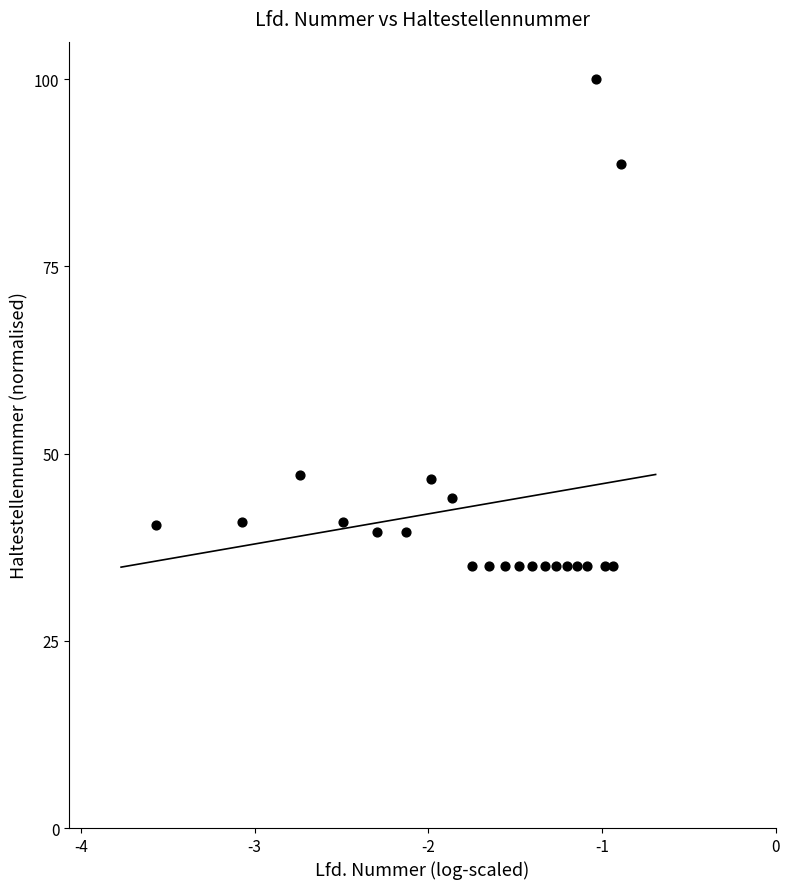

What is the range of Y values (max minus min)?

65.0